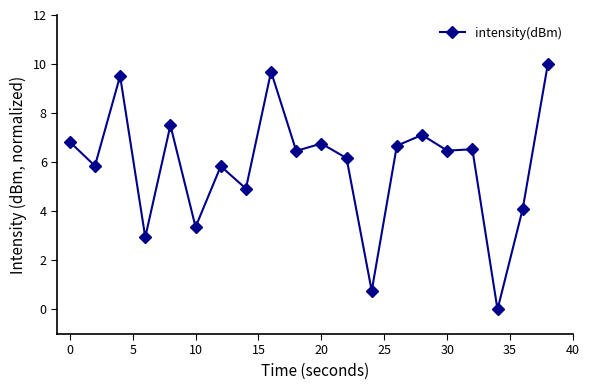

What is the difference between the maximum and second lowest values?

9.2